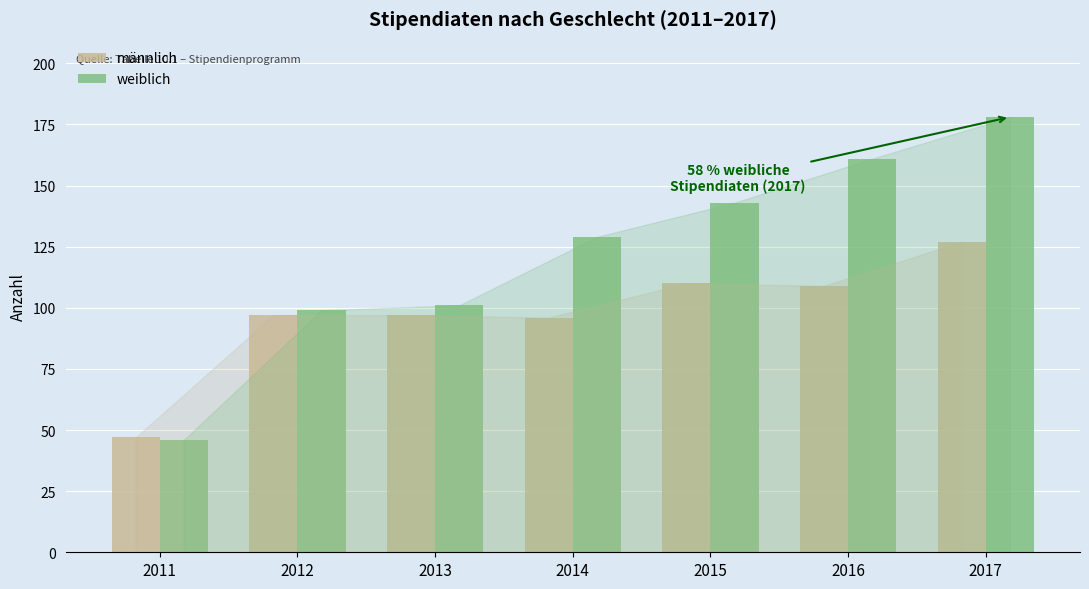

What is the average value of the männlich series?

98